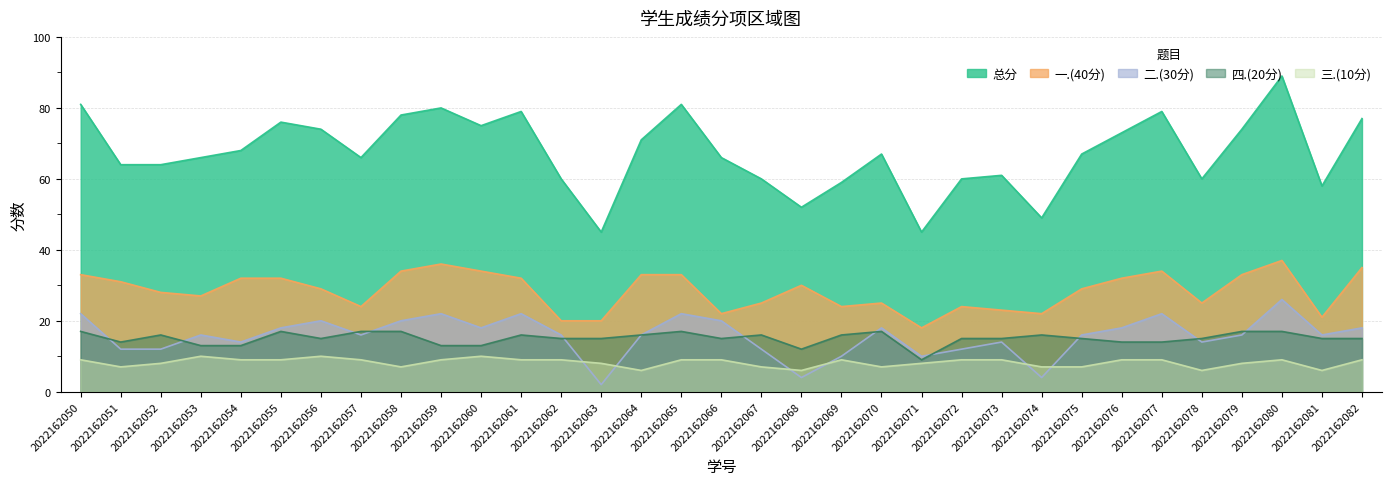

What is the difference between the highest and lowest values at 2022162067?

53